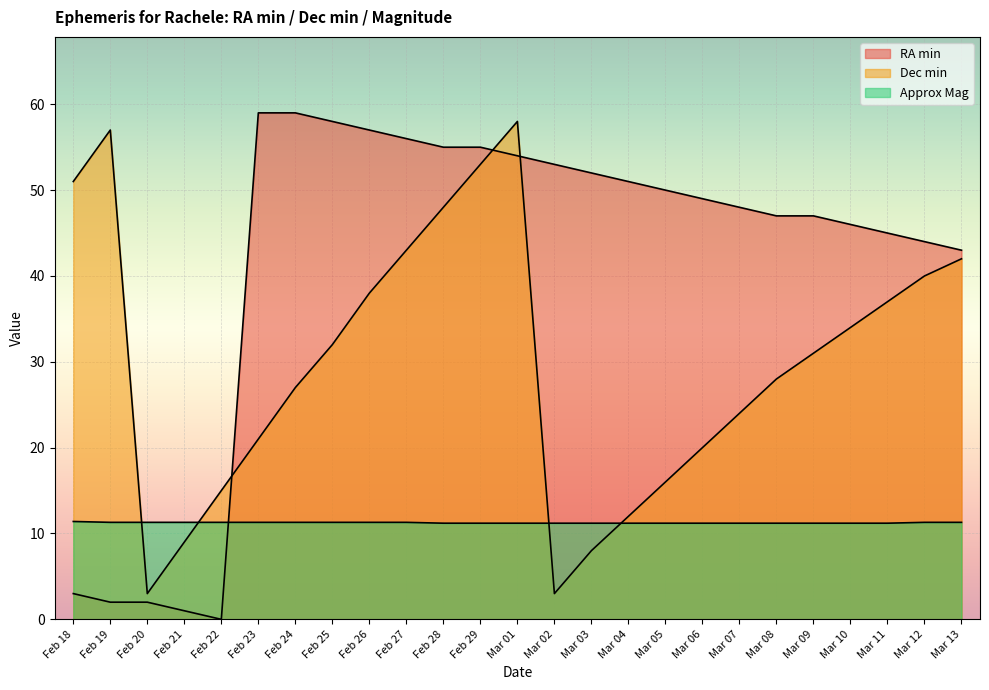

Which has a higher value, Feb 26 or Feb 23?

Feb 23